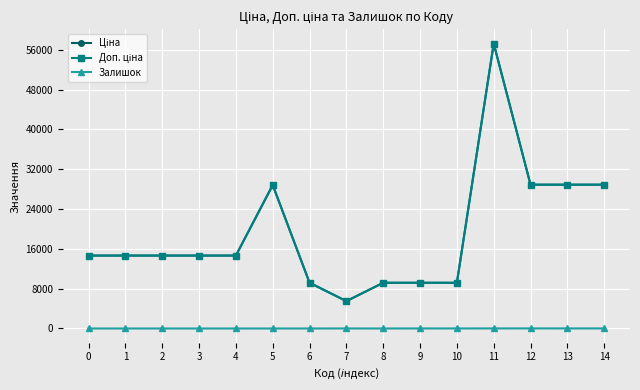

What is the difference between the Залишок values at 11 and 13?

1.0